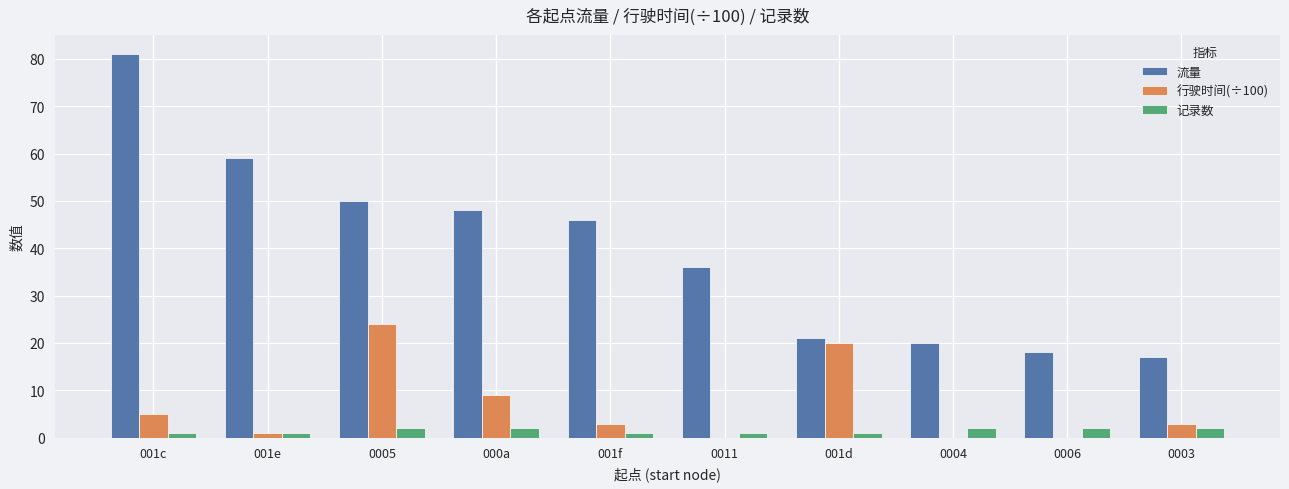

Is the value of 行驶时间(÷100) at 000a greater than the value of 流量 at 0011?

No